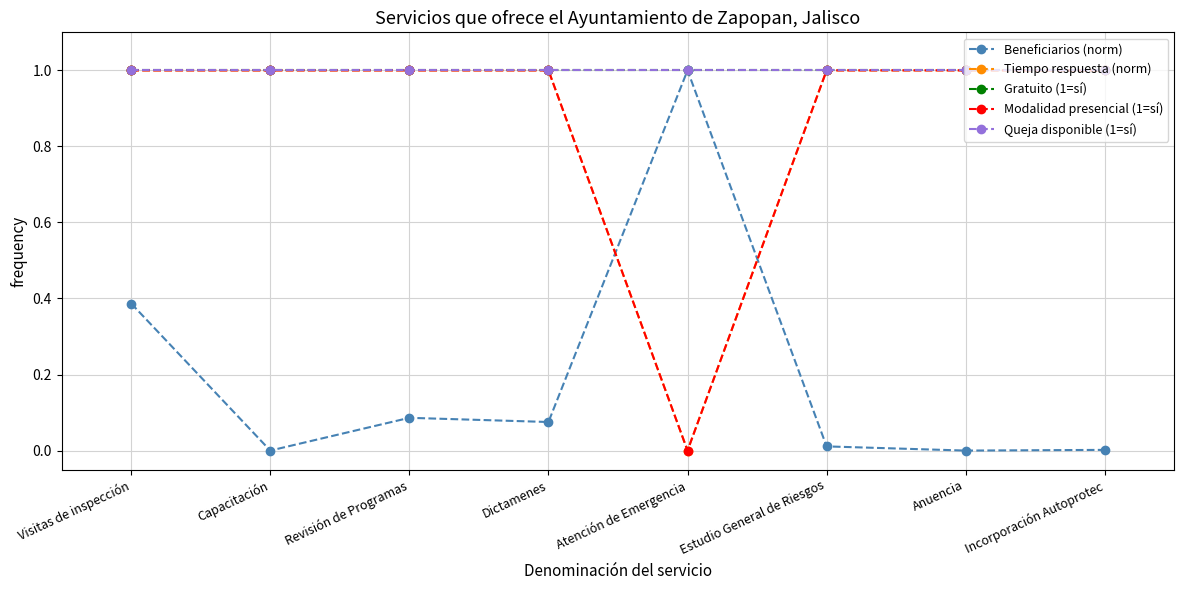

Does the chart have visible grid lines?

Yes